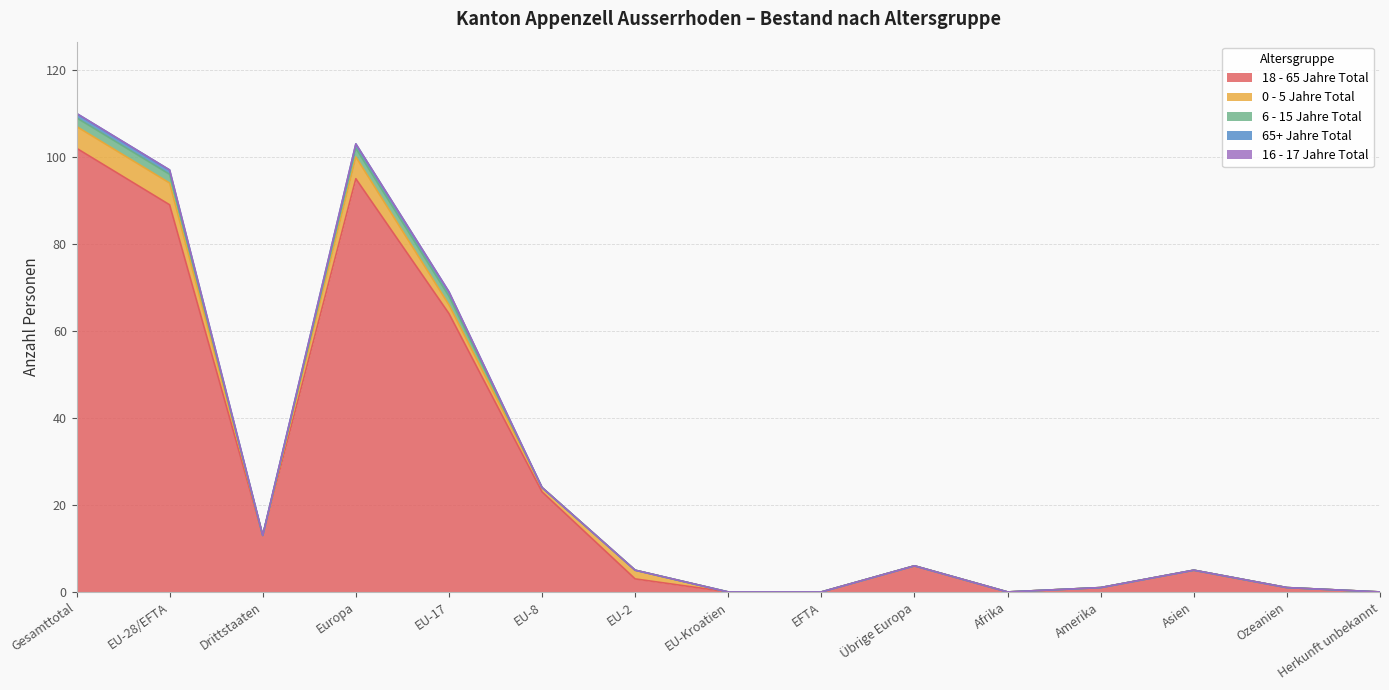

What are all the series names shown in the legend?

18 - 65 Jahre Total, 0 - 5 Jahre Total, 6 - 15 Jahre Total, 65+ Jahre Total, 16 - 17 Jahre Total